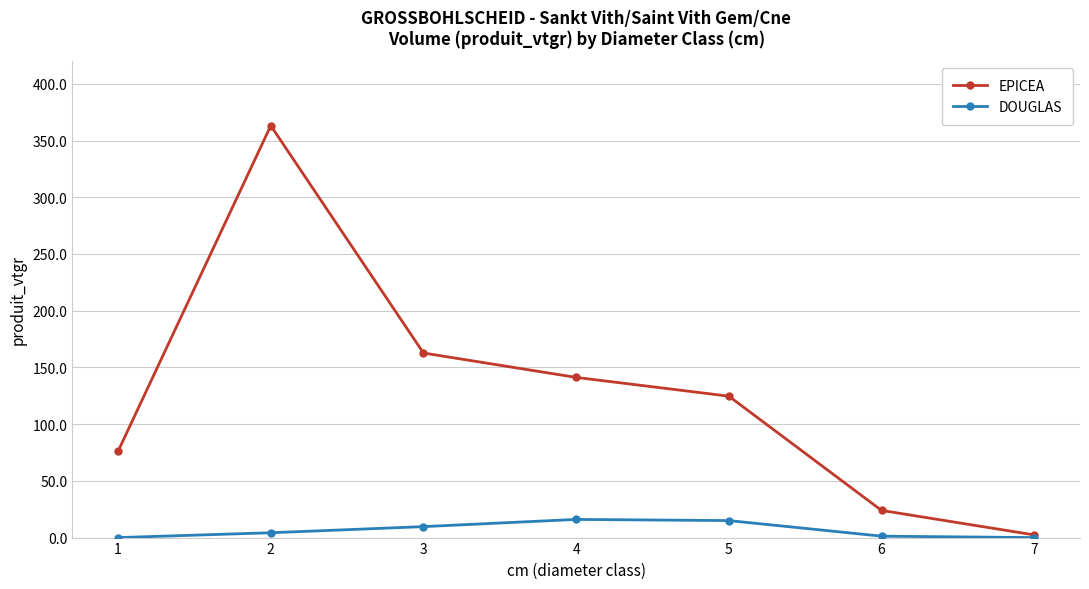

What is the highest value of the DOUGLAS series?

16.0